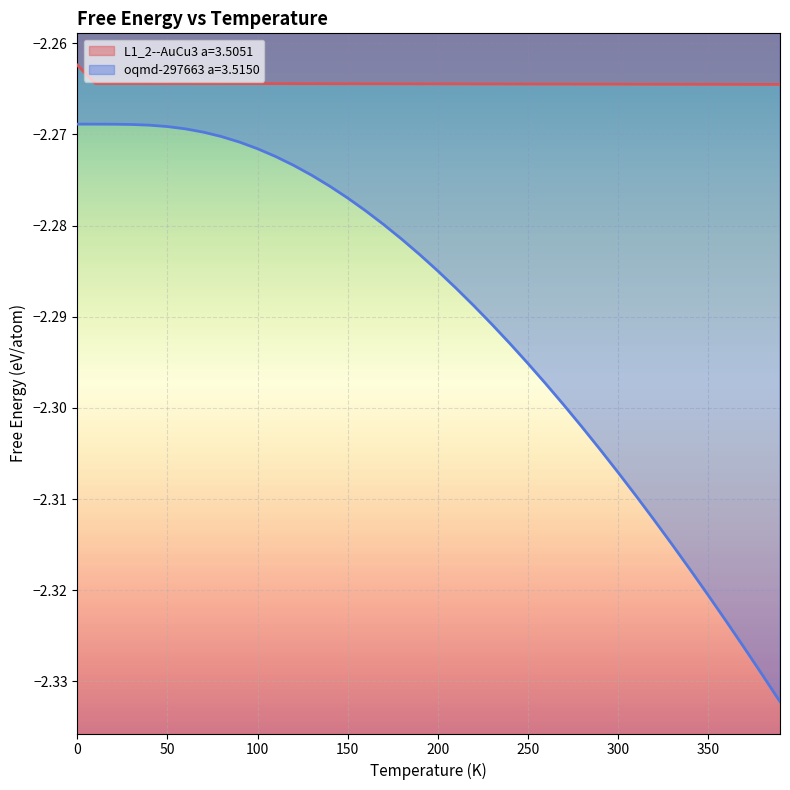

True or false: oqmd-297663 a=3.5150 has a value of -3.3 at 50.

False